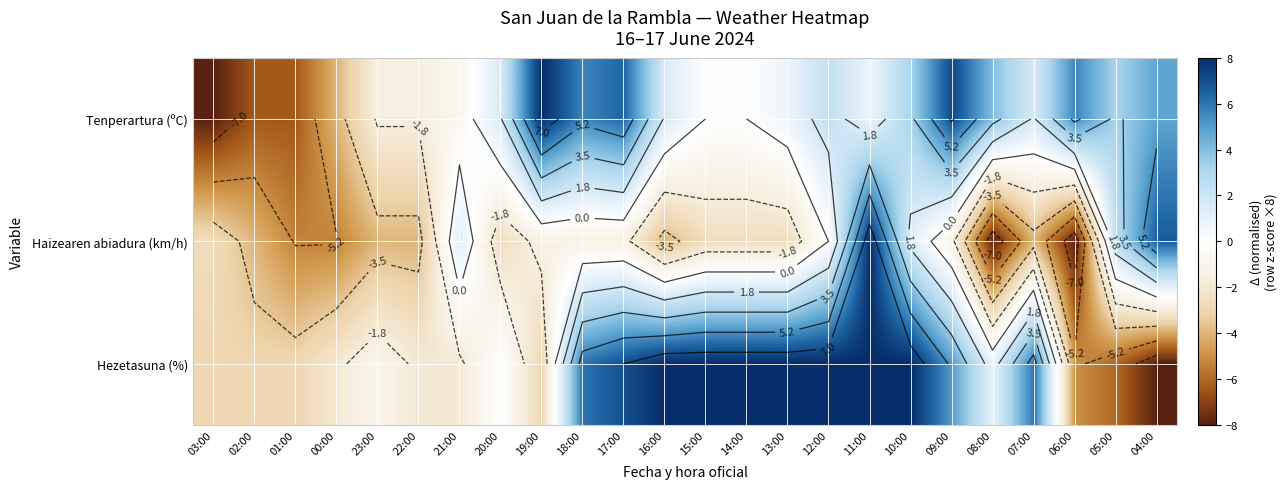

How many negative values does the Hezetasuna (%) series have?

11